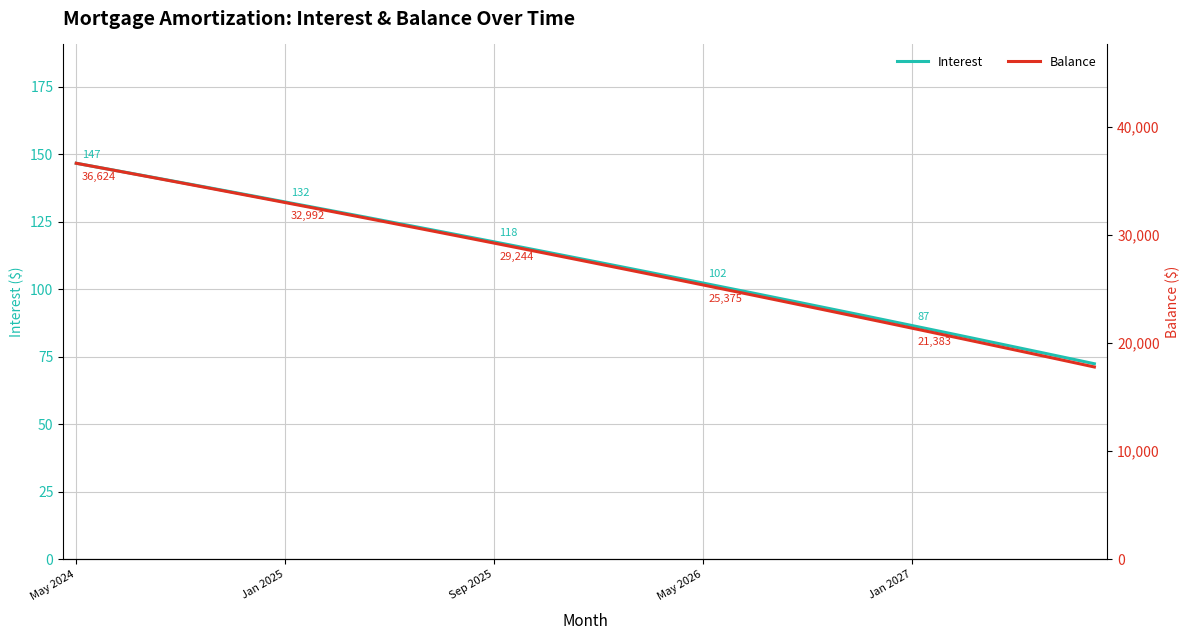

Rank the series at 15 from highest to lowest value.

Balance, Interest